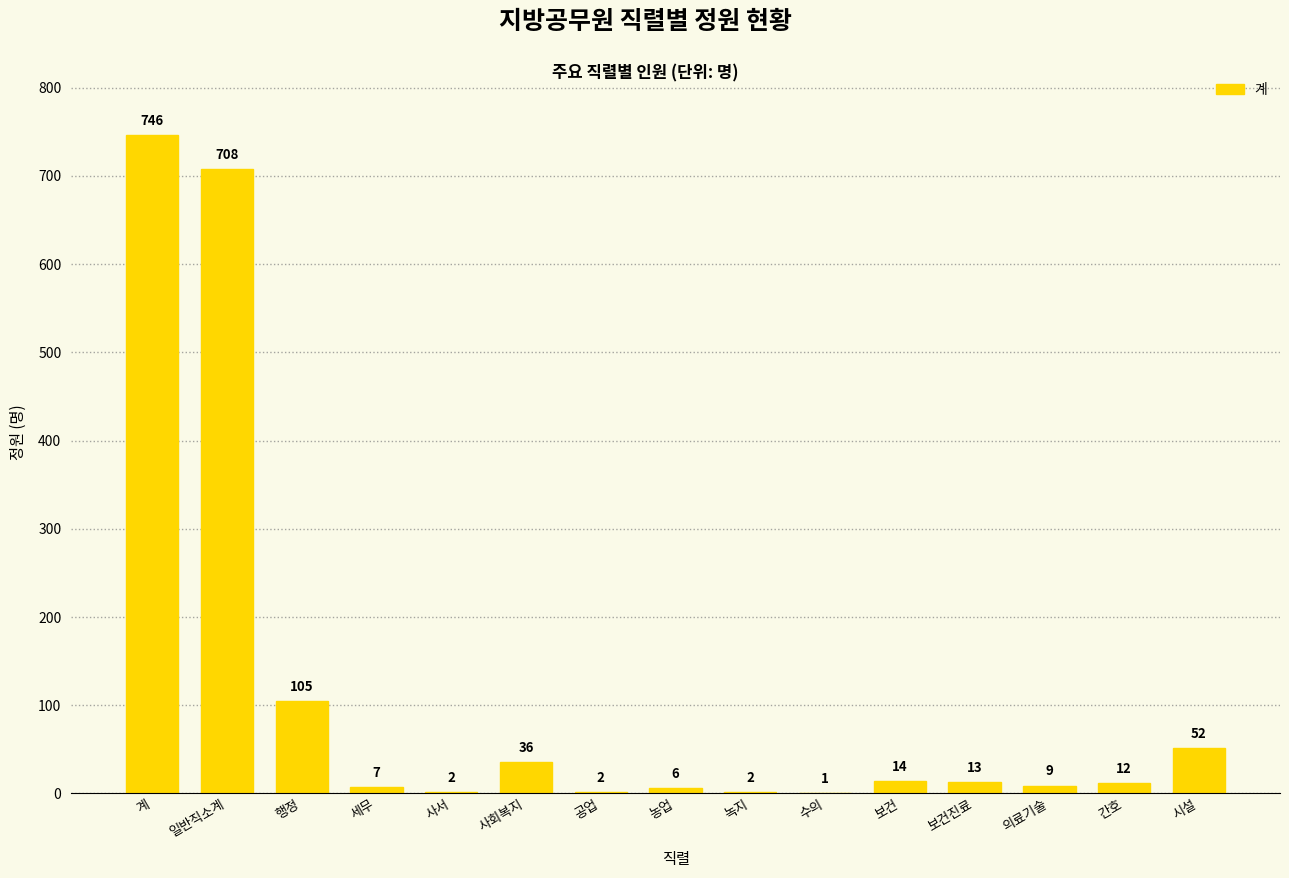

What is the change in value from 일반직소계 to 사회복지?

-672